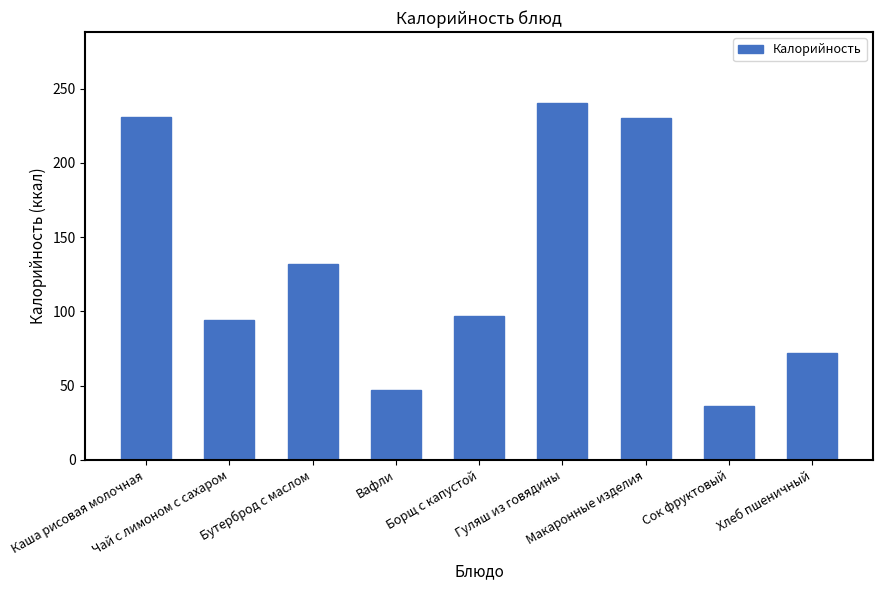

Which has a higher value, Вафли or Бутерброд с маслом?

Бутерброд с маслом